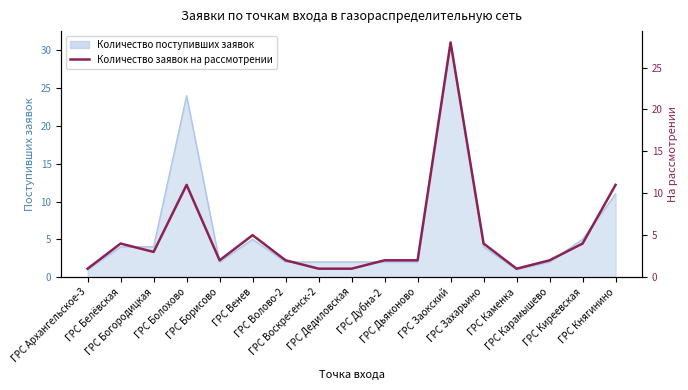

Reading left to right, extract all data points from this chart.

ГРС Архангельское-3=1	ГРС Белёвская=4	ГРС Богородицкая=3	ГРС Болохово=11	ГРС Борисово=2	ГРС Венев=5	ГРС Волово-2=2	ГРС Воскресенск-2=1	ГРС Дедиловская=1	ГРС Дубна-2=2	ГРС Дьяконово=2	ГРС Заокский=28	ГРС Захарьино=4	ГРС Каменка=1	ГРС Карамышево=2	ГРС Киреевская=4	ГРС Княгинино=11